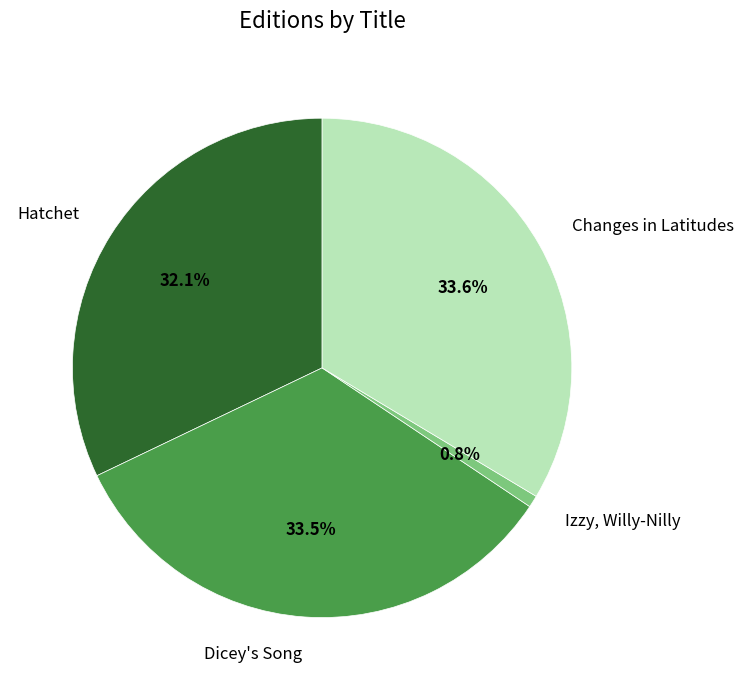

What portion of the pie excludes Changes in Latitudes?

66.4%